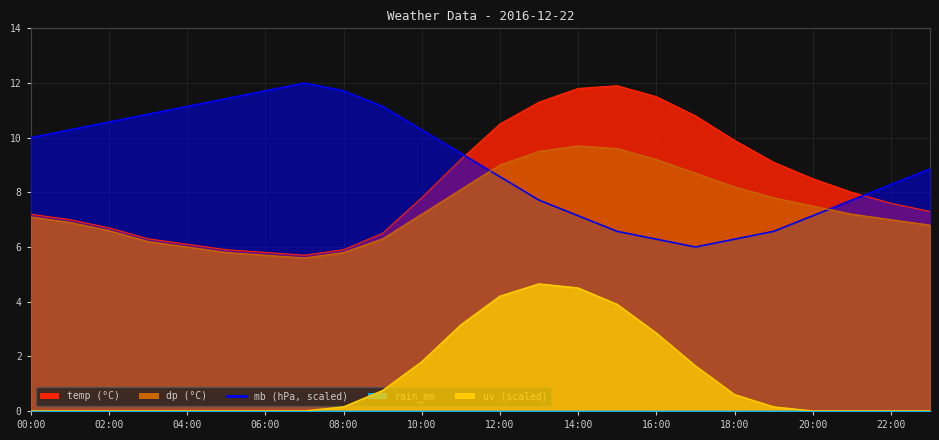

Which series has the largest range (max minus min)?

temp